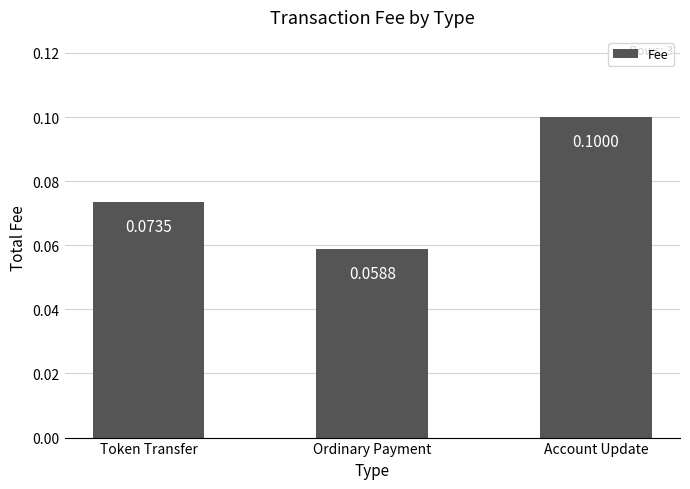

Reading left to right, transcribe all the data shown in this chart.

Token Transfer=0.1	Ordinary Payment=0.1	Account Update=0.1